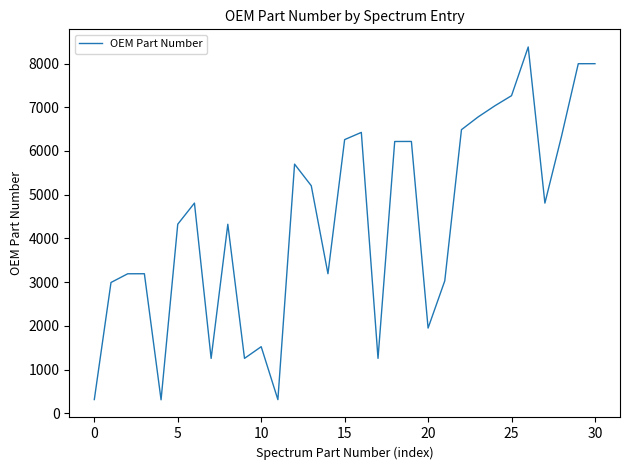

Does the chart display data point markers on the line(s)?

No